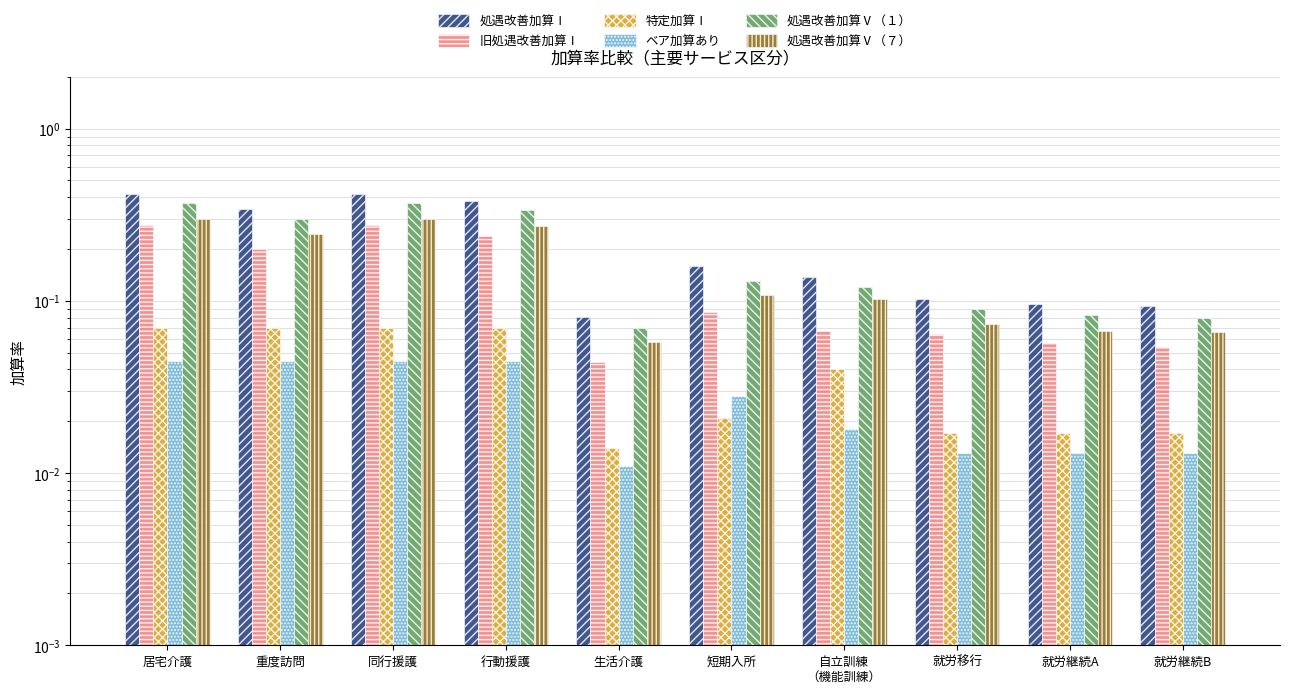

What position from the left is 就労移行?

8